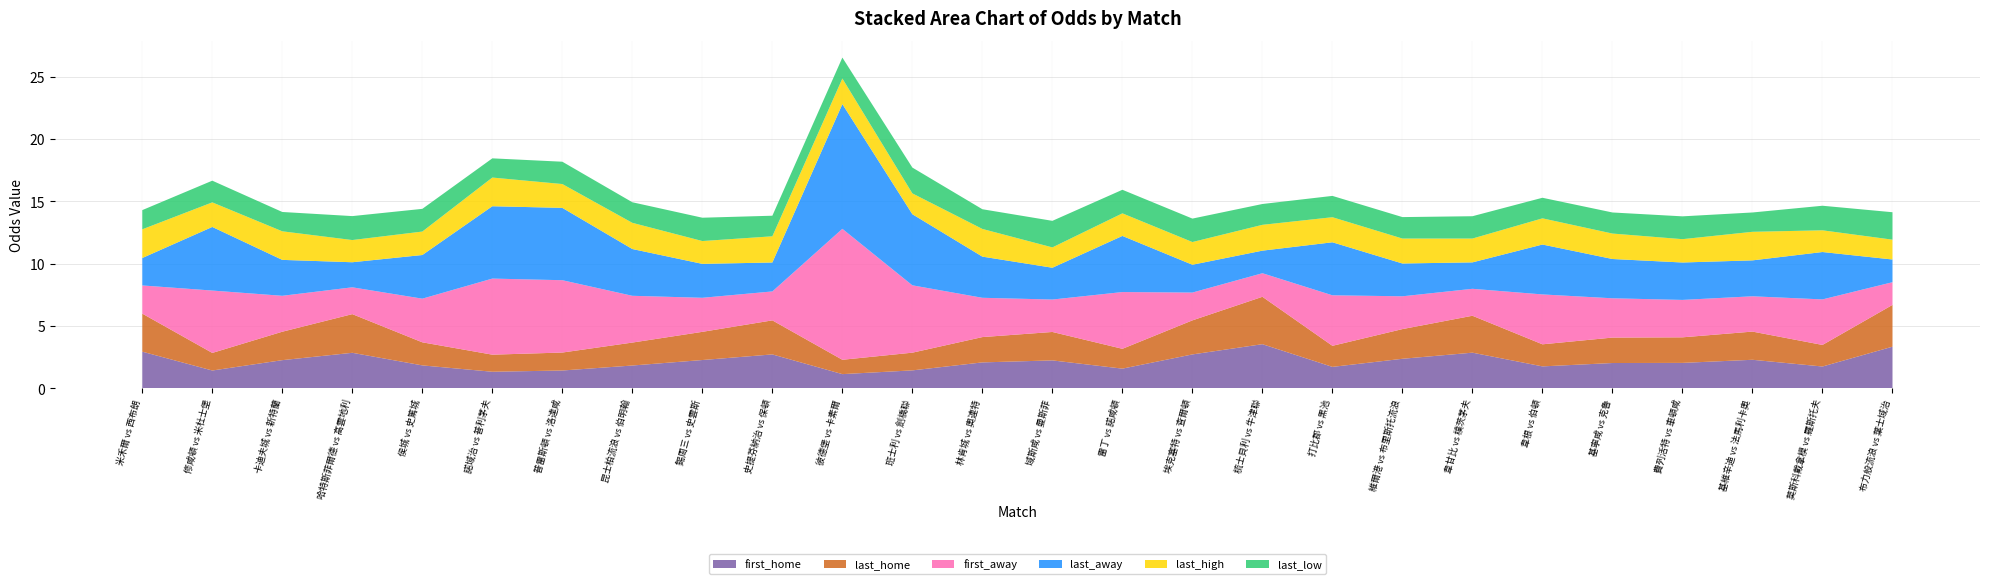

Reading right to left, extract all data points from this chart.

first_home: 布力般流浪 vs 葉士域治=3.4	莫斯科戴拿模 vs 羅斯托夫=1.8	基維辛迪 vs 法馬利卡奧=2.3	費列活特 vs 車頓咸=2.0	基寧咸 vs 克魯=2.0	韋根 vs 伯頓=1.8	韋甘比 vs 樸茨茅夫=2.9	維爾港 vs 布里斯托流浪=2.4	打比郡 vs 黑池=1.7	梳士貝利 vs 牛津聯=3.5	埃克塞特 vs 查爾頓=2.7	雷丁 vs 諾咸頓=1.6	域斯咸 vs 曼斯菲=2.2	林肯城 vs 奧連特=2.1	班士利 vs 劍橋聯=1.4	彼德堡 vs 卡素爾=1.1	史提芬納治 vs 保頓=2.7	錫周三 vs 史雲斯=2.3	昆士柏流浪 vs 伯明翰=1.8	普雷斯頓 vs 洛達咸=1.4	諾域治 vs 普利茅夫=1.3	侯城 vs 史篤城=1.9	哈特斯菲爾德 vs 高雲地利=2.9	卡迪夫城 vs 新特蘭=2.3	修咸頓 vs 米杜士堡=1.4	米禾爾 vs 西布朗=3.0
last_home: 布力般流浪 vs 葉士域治=3.4	莫斯科戴拿模 vs 羅斯托夫=1.7	基維辛迪 vs 法馬利卡奧=2.3	費列活特 vs 車頓咸=2.0	基寧咸 vs 克魯=2.0	韋根 vs 伯頓=1.8	韋甘比 vs 樸茨茅夫=3.0	維爾港 vs 布里斯托流浪=2.4	打比郡 vs 黑池=1.7	梳士貝利 vs 牛津聯=3.8	埃克塞特 vs 查爾頓=2.7	雷丁 vs 諾咸頓=1.6	域斯咸 vs 曼斯菲=2.3	林肯城 vs 奧連特=2.0	班士利 vs 劍橋聯=1.4	彼德堡 vs 卡素爾=1.1	史提芬納治 vs 保頓=2.7	錫周三 vs 史雲斯=2.3	昆士柏流浪 vs 伯明翰=1.8	普雷斯頓 vs 洛達咸=1.4	諾域治 vs 普利茅夫=1.4	侯城 vs 史篤城=1.9	哈特斯菲爾德 vs 高雲地利=3.1	卡迪夫城 vs 新特蘭=2.3	修咸頓 vs 米杜士堡=1.4	米禾爾 vs 西布朗=3.0
first_away: 布力般流浪 vs 葉士域治=1.8	莫斯科戴拿模 vs 羅斯托夫=3.6	基維辛迪 vs 法馬利卡奧=2.8	費列活特 vs 車頓咸=3.0	基寧咸 vs 克魯=3.1	韋根 vs 伯頓=4.0	韋甘比 vs 樸茨茅夫=2.2	維爾港 vs 布里斯托流浪=2.6	打比郡 vs 黑池=4.0	梳士貝利 vs 牛津聯=1.9	埃克塞特 vs 查爾頓=2.2	雷丁 vs 諾咸頓=4.5	域斯咸 vs 曼斯菲=2.6	林肯城 vs 奧連特=3.1	班士利 vs 劍橋聯=5.4	彼德堡 vs 卡素爾=10.5	史提芬納治 vs 保頓=2.3	錫周三 vs 史雲斯=2.7	昆士柏流浪 vs 伯明翰=3.8	普雷斯頓 vs 洛達咸=5.8	諾域治 vs 普利茅夫=6.1	侯城 vs 史篤城=3.5	哈特斯菲爾德 vs 高雲地利=2.1	卡迪夫城 vs 新特蘭=2.9	修咸頓 vs 米杜士堡=5.0	米禾爾 vs 西布朗=2.3
last_away: 布力般流浪 vs 葉士域治=1.8	莫斯科戴拿模 vs 羅斯托夫=3.8	基維辛迪 vs 法馬利卡奧=2.9	費列活特 vs 車頓咸=3.0	基寧咸 vs 克魯=3.1	韋根 vs 伯頓=4.0	韋甘比 vs 樸茨茅夫=2.1	維爾港 vs 布里斯托流浪=2.6	打比郡 vs 黑池=4.2	梳士貝利 vs 牛津聯=1.8	埃克塞特 vs 查爾頓=2.2	雷丁 vs 諾咸頓=4.5	域斯咸 vs 曼斯菲=2.5	林肯城 vs 奧連特=3.3	班士利 vs 劍橋聯=5.7	彼德堡 vs 卡素爾=10.0	史提芬納治 vs 保頓=2.3	錫周三 vs 史雲斯=2.7	昆士柏流浪 vs 伯明翰=3.8	普雷斯頓 vs 洛達咸=5.8	諾域治 vs 普利茅夫=5.8	侯城 vs 史篤城=3.5	哈特斯菲爾德 vs 高雲地利=2.0	卡迪夫城 vs 新特蘭=2.9	修咸頓 vs 米杜士堡=5.1	米禾爾 vs 西布朗=2.2
last_high: 布力般流浪 vs 葉士域治=1.6	莫斯科戴拿模 vs 羅斯托夫=1.7	基維辛迪 vs 法馬利卡奧=2.3	費列活特 vs 車頓咸=1.9	基寧咸 vs 克魯=2.0	韋根 vs 伯頓=2.1	韋甘比 vs 樸茨茅夫=1.9	維爾港 vs 布里斯托流浪=2.0	打比郡 vs 黑池=2.0	梳士貝利 vs 牛津聯=2.1	埃克塞特 vs 查爾頓=1.8	雷丁 vs 諾咸頓=1.8	域斯咸 vs 曼斯菲=1.6	林肯城 vs 奧連特=2.2	班士利 vs 劍橋聯=1.7	彼德堡 vs 卡素爾=2.0	史提芬納治 vs 保頓=2.1	錫周三 vs 史雲斯=1.8	昆士柏流浪 vs 伯明翰=2.1	普雷斯頓 vs 洛達咸=1.9	諾域治 vs 普利茅夫=2.3	侯城 vs 史篤城=1.9	哈特斯菲爾德 vs 高雲地利=1.8	卡迪夫城 vs 新特蘭=2.3	修咸頓 vs 米杜士堡=2.0	米禾爾 vs 西布朗=2.3
last_low: 布力般流浪 vs 葉士域治=2.2	莫斯科戴拿模 vs 羅斯托夫=2.0	基維辛迪 vs 法馬利卡奧=1.6	費列活特 vs 車頓咸=1.8	基寧咸 vs 克魯=1.7	韋根 vs 伯頓=1.6	韋甘比 vs 樸茨茅夫=1.8	維爾港 vs 布里斯托流浪=1.7	打比郡 vs 黑池=1.7	梳士貝利 vs 牛津聯=1.7	埃克塞特 vs 查爾頓=1.9	雷丁 vs 諾咸頓=1.9	域斯咸 vs 曼斯菲=2.1	林肯城 vs 奧連特=1.6	班士利 vs 劍橋聯=2.1	彼德堡 vs 卡素爾=1.7	史提芬納治 vs 保頓=1.6	錫周三 vs 史雲斯=1.9	昆士柏流浪 vs 伯明翰=1.6	普雷斯頓 vs 洛達咸=1.8	諾域治 vs 普利茅夫=1.5	侯城 vs 史篤城=1.8	哈特斯菲爾德 vs 高雲地利=1.9	卡迪夫城 vs 新特蘭=1.6	修咸頓 vs 米杜士堡=1.7	米禾爾 vs 西布朗=1.5